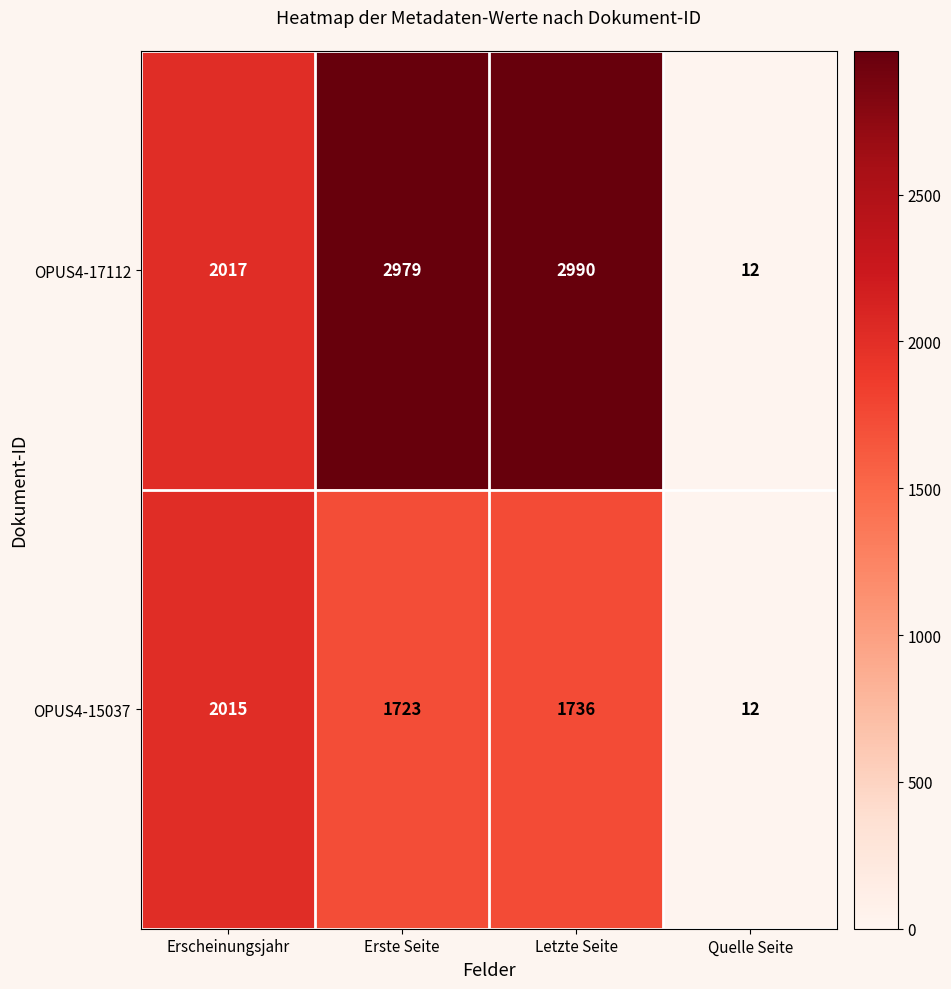

The OPUS4-17112 series shows 2990 at Letzte Seite. True or false?

True